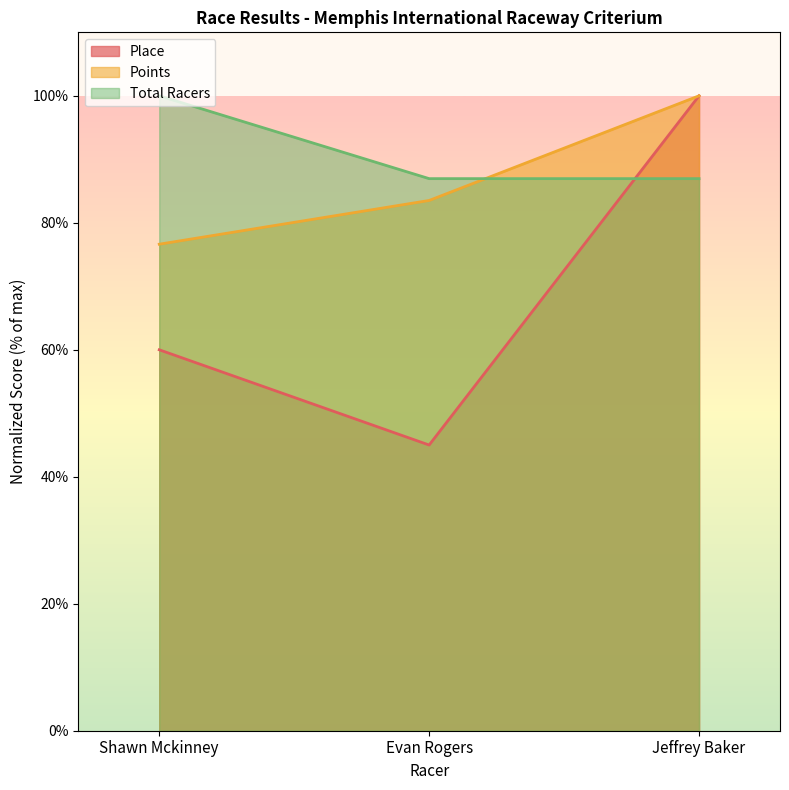

What is the average value of the Place series?

68.3